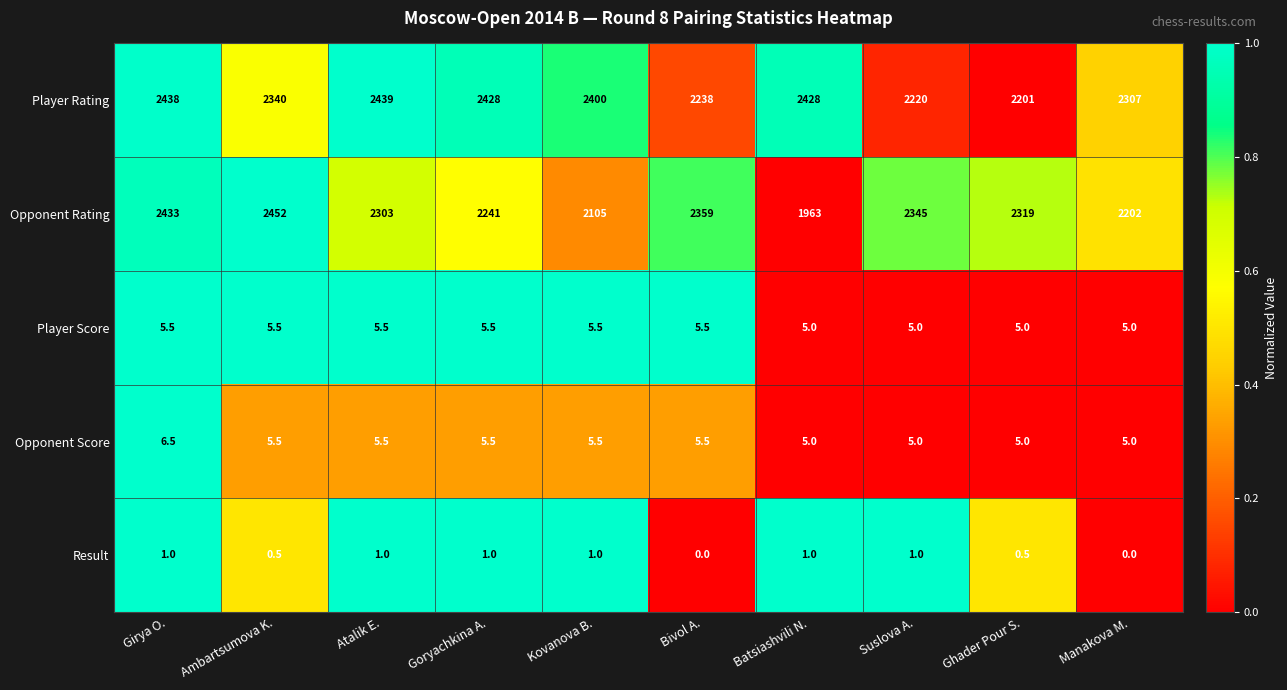

Count the Player Score values in the range 5 to 6.

10